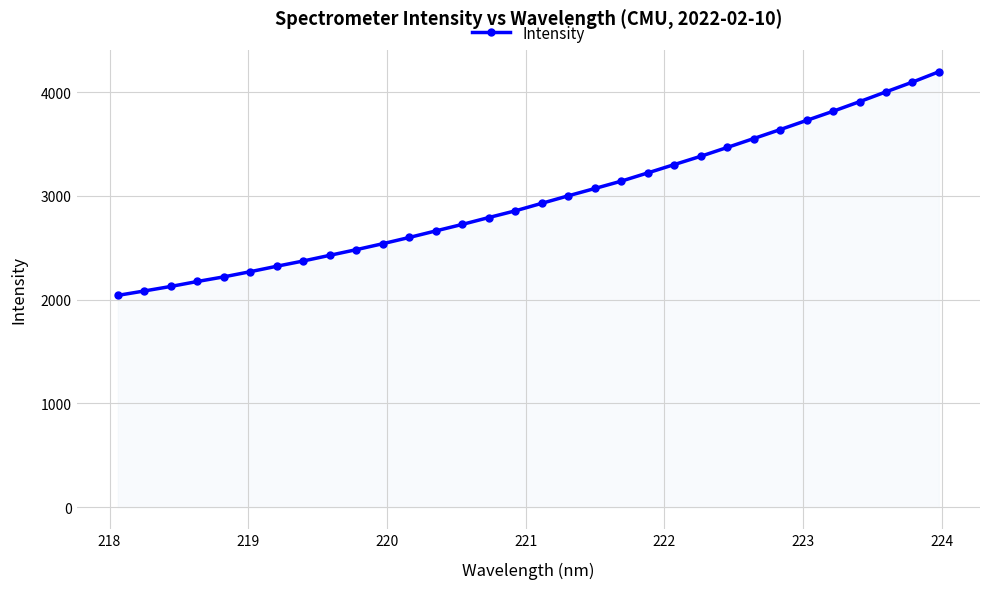

What is the smallest value displayed?

2042.0